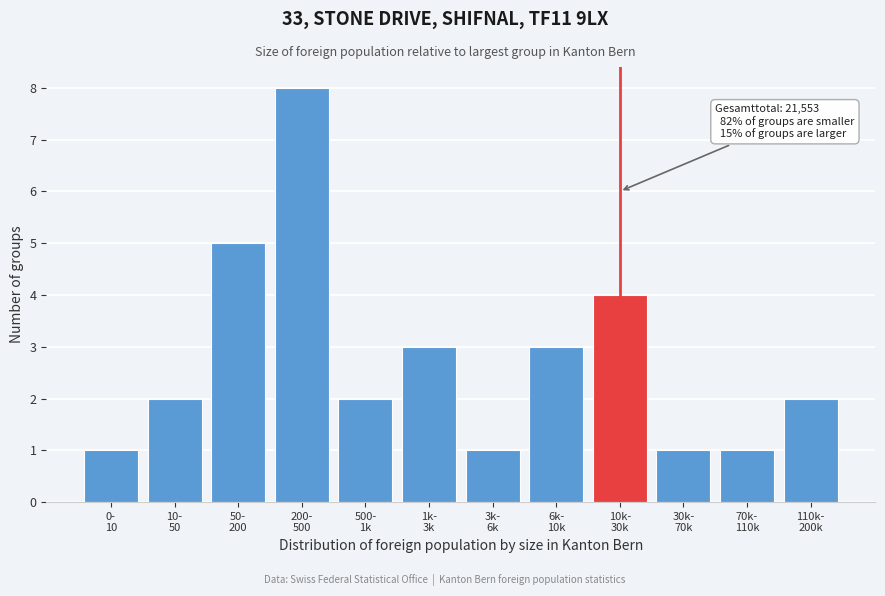

Reading right to left, extract all data points from this chart.

2	1	1	4	3	1	3	2	8	5	2	1